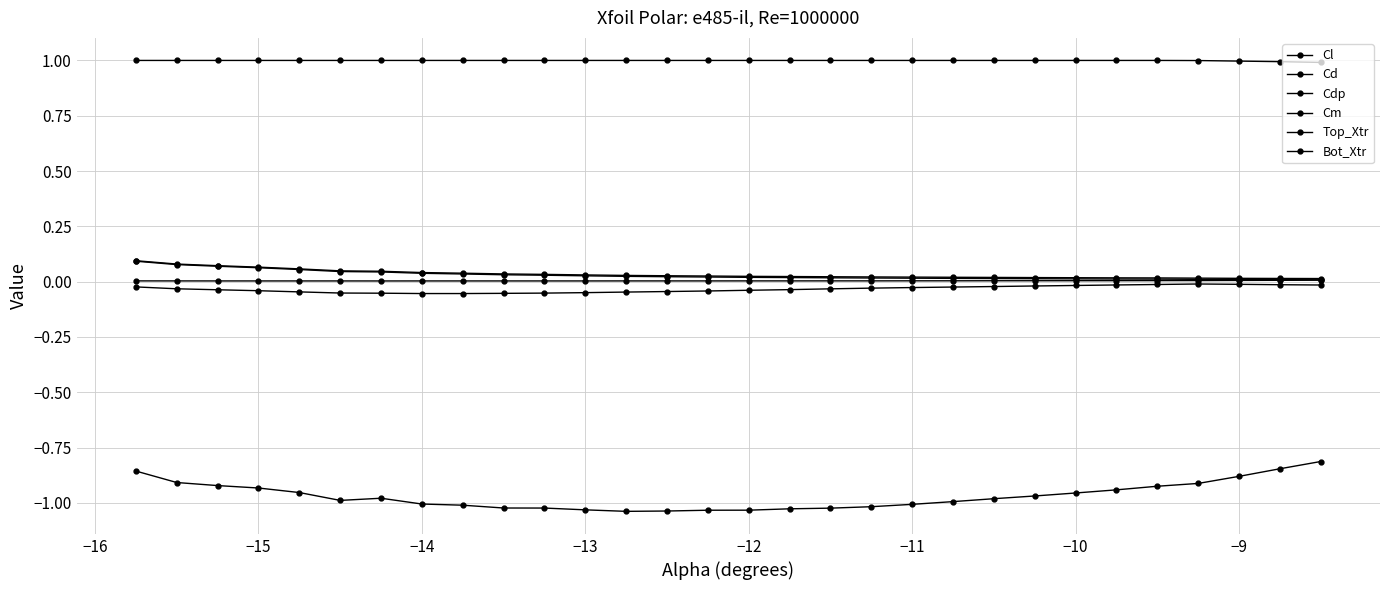

Does the chart display data point markers on the line(s)?

Yes